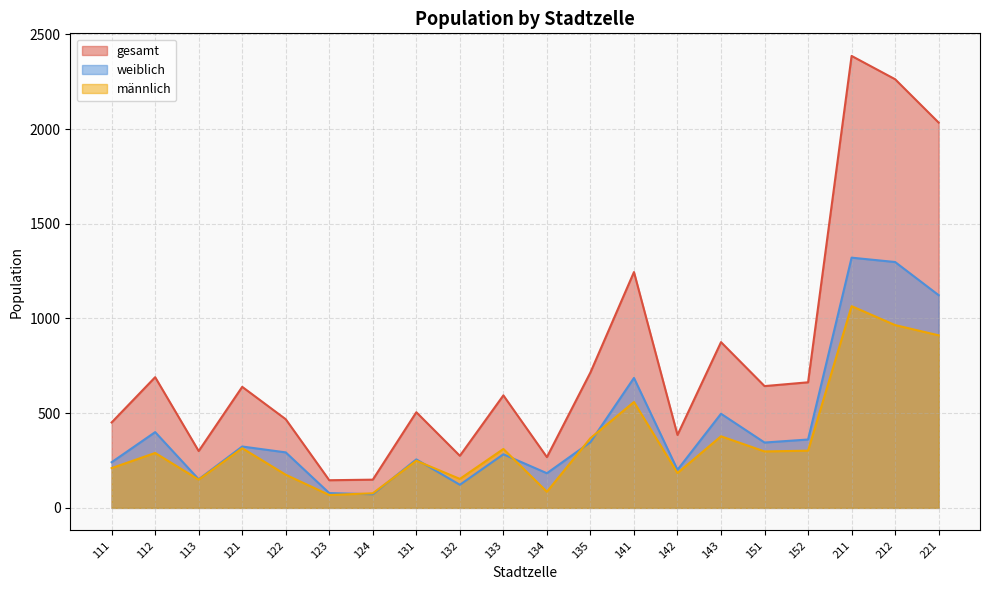

True or false: weiblich and männlich cross at least once.

True